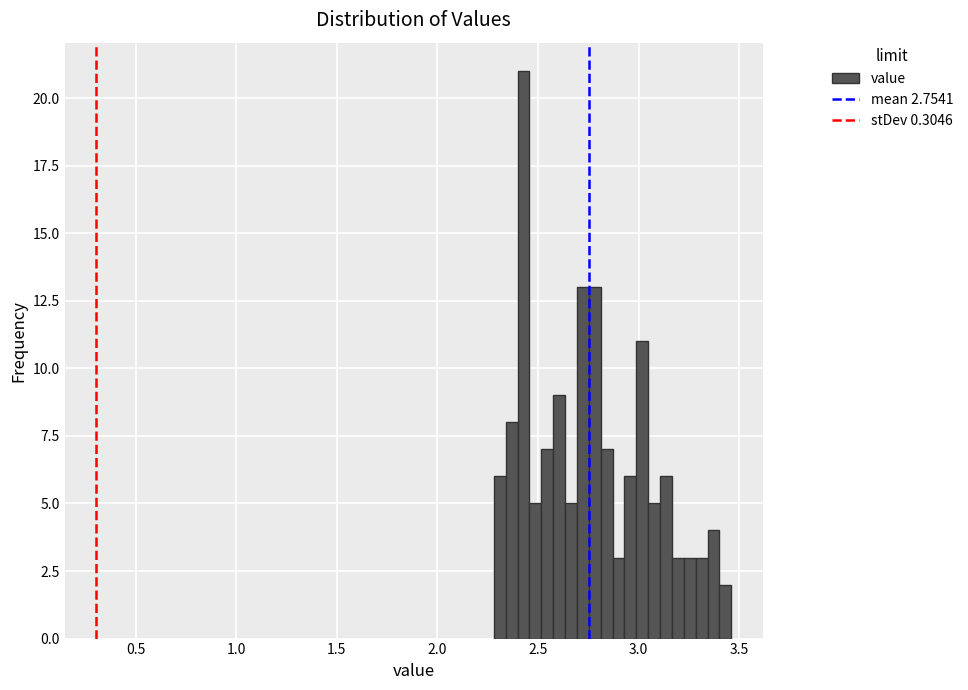

Around what value on the x-axis is the tallest bar? Give the approximate position of its centre, as read against the axis.

2.45